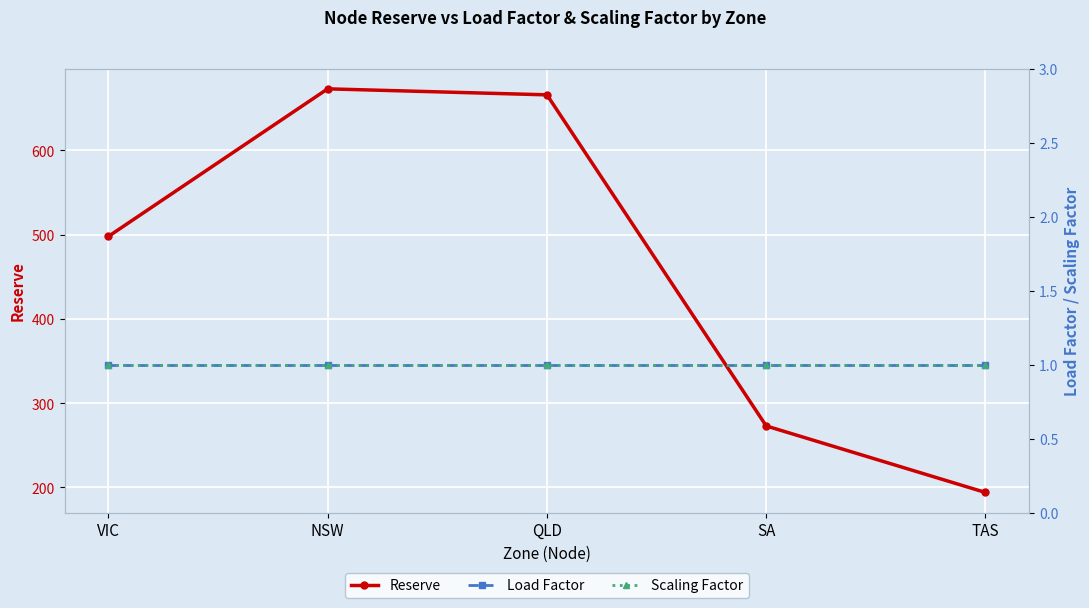

Does the chart display data point markers on the line(s)?

Yes